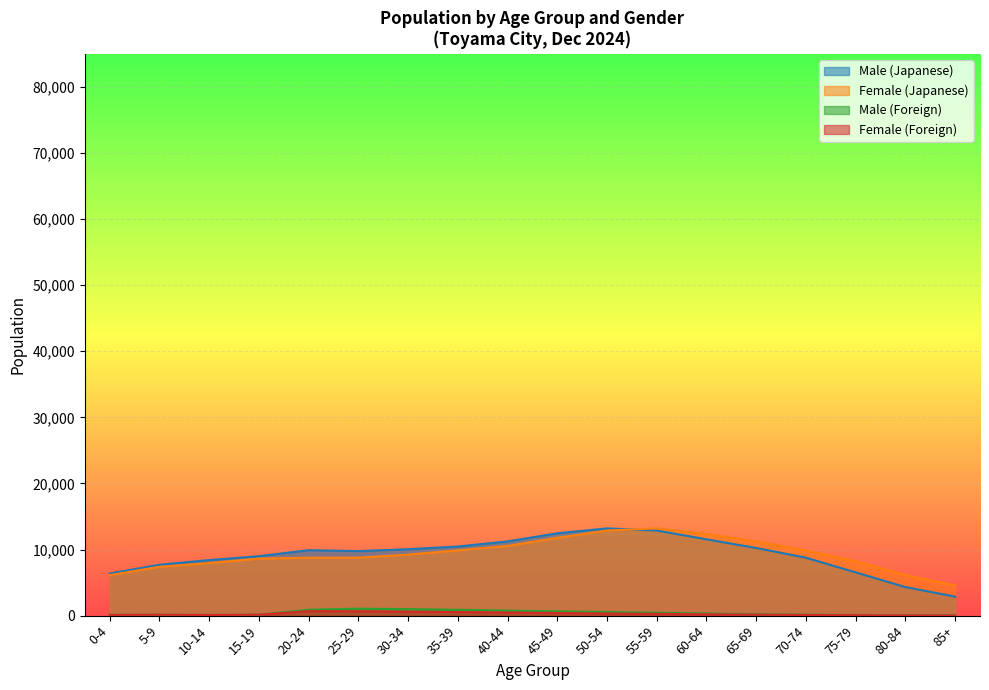

At which category does Female (Foreign) reach its first local valley?

10-14